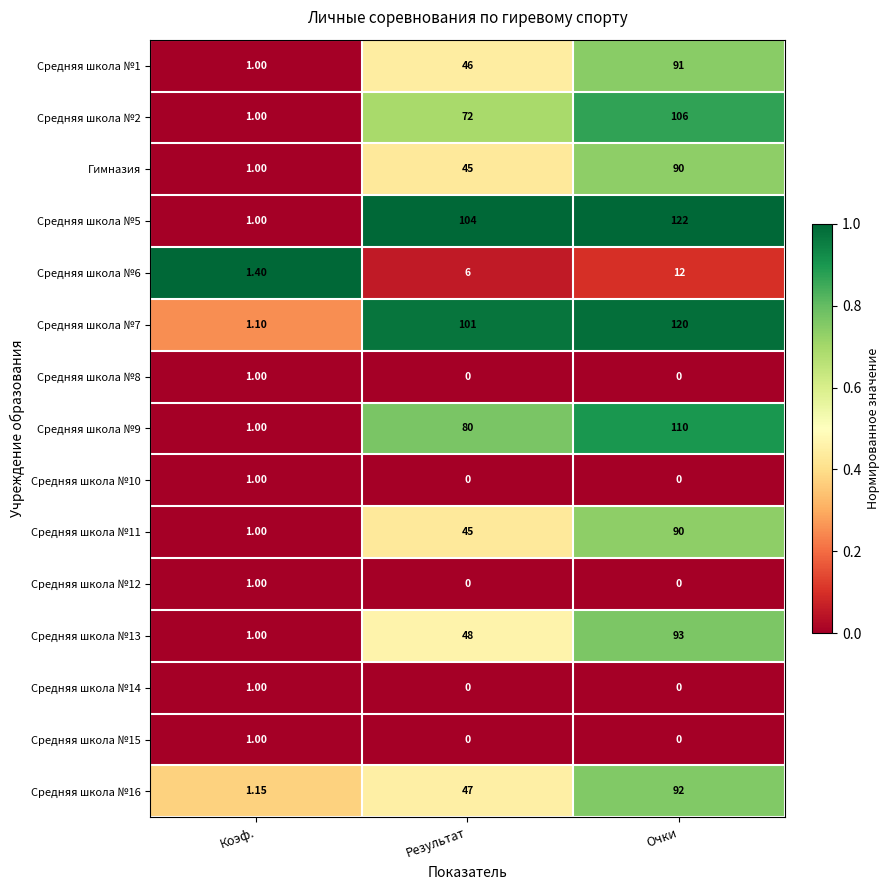

Rank the categories by Средняя школа №5 value from highest to lowest.

Очки, Результат, Коэф.